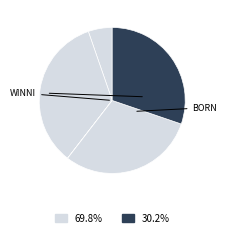

Is there any slice that represents more than half of the pie?

No